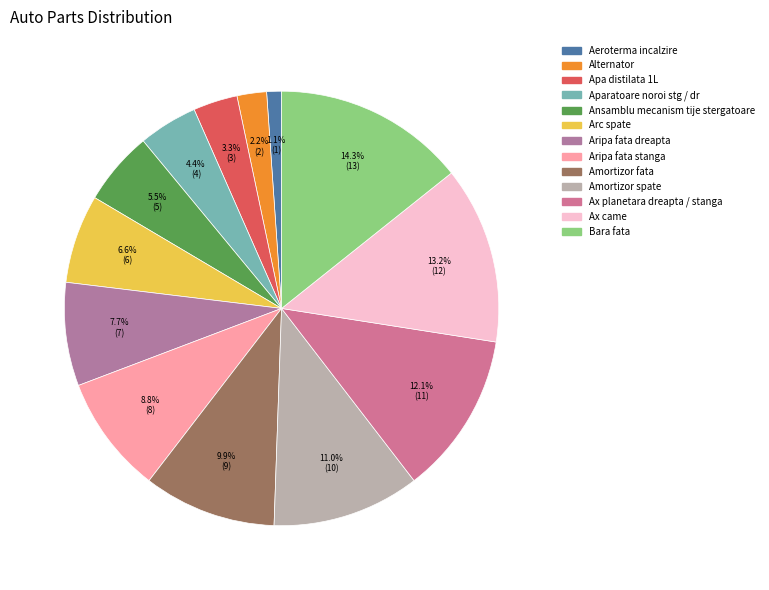

To the nearest percent, what percentage of the pie is Aripa fata stanga?

9%